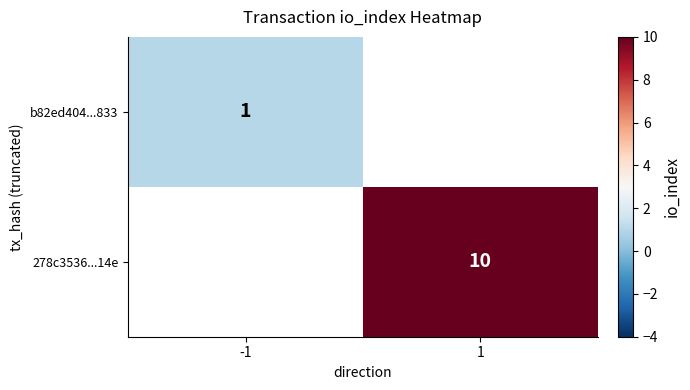

Is it true that 278c3536...14e equals 10 at 1?

True